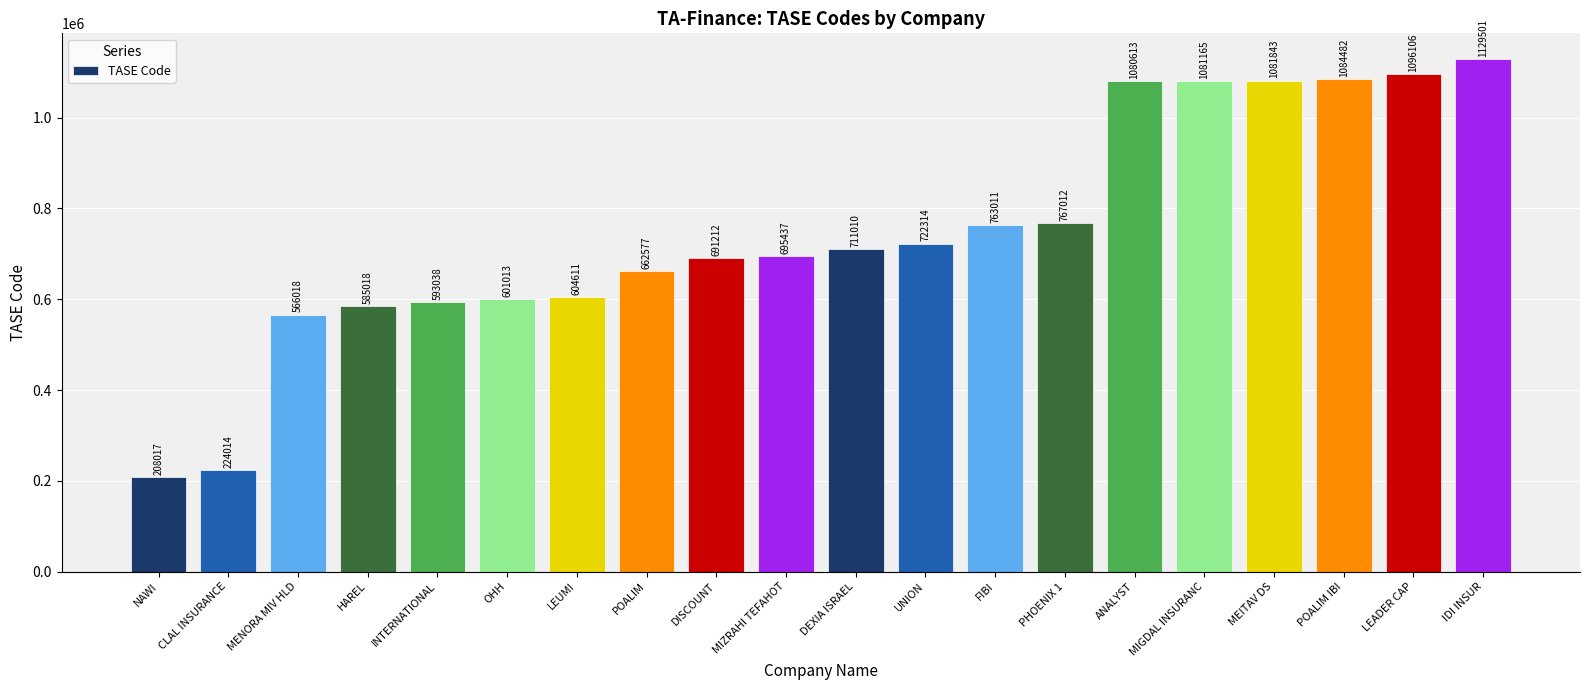

Reading left to right, extract all data points from this chart.

208017	224014	566018	585018	593038	601013	604611	662577	691212	695437	711010	722314	763011	767012	1080613	1081165	1081843	1084482	1096106	1129501